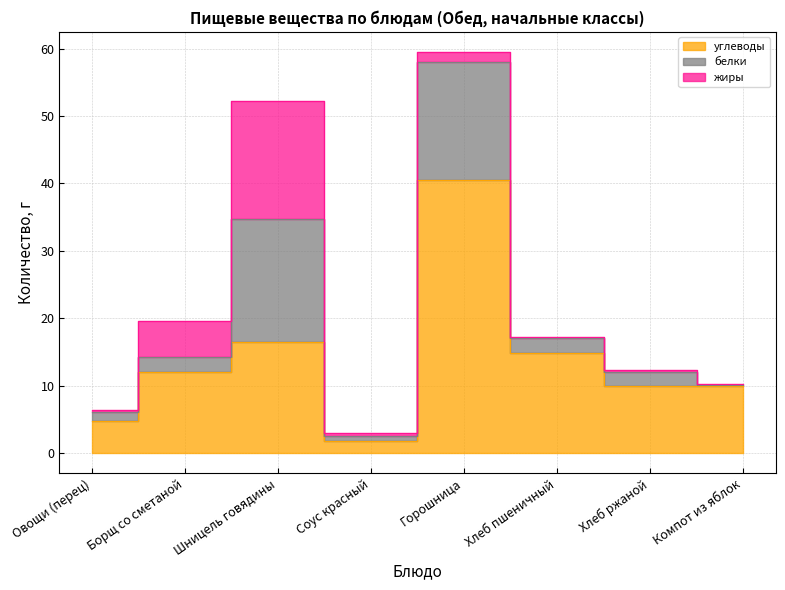

Reading right to left, list all the values displayed in this chart.

углеводы: Компот из яблок=9.9	Хлеб ржаной=10.0	Хлеб пшеничный=14.8	Горошница=40.6	Соус красный=1.8	Шницель говядины=16.5	Борщ со сметаной=12.1	Овощи (перец)=4.8
белки: Компот из яблок=0.2	Хлеб ржаной=2.0	Хлеб пшеничный=2.3	Горошница=17.4	Соус красный=0.7	Шницель говядины=18.3	Борщ со сметаной=2.1	Овощи (перец)=1.3
жиры: Компот из яблок=0.1	Хлеб ржаной=0.4	Хлеб пшеничный=0.2	Горошница=1.6	Соус красный=0.5	Шницель говядины=17.5	Борщ со сметаной=5.3	Овощи (перец)=0.2